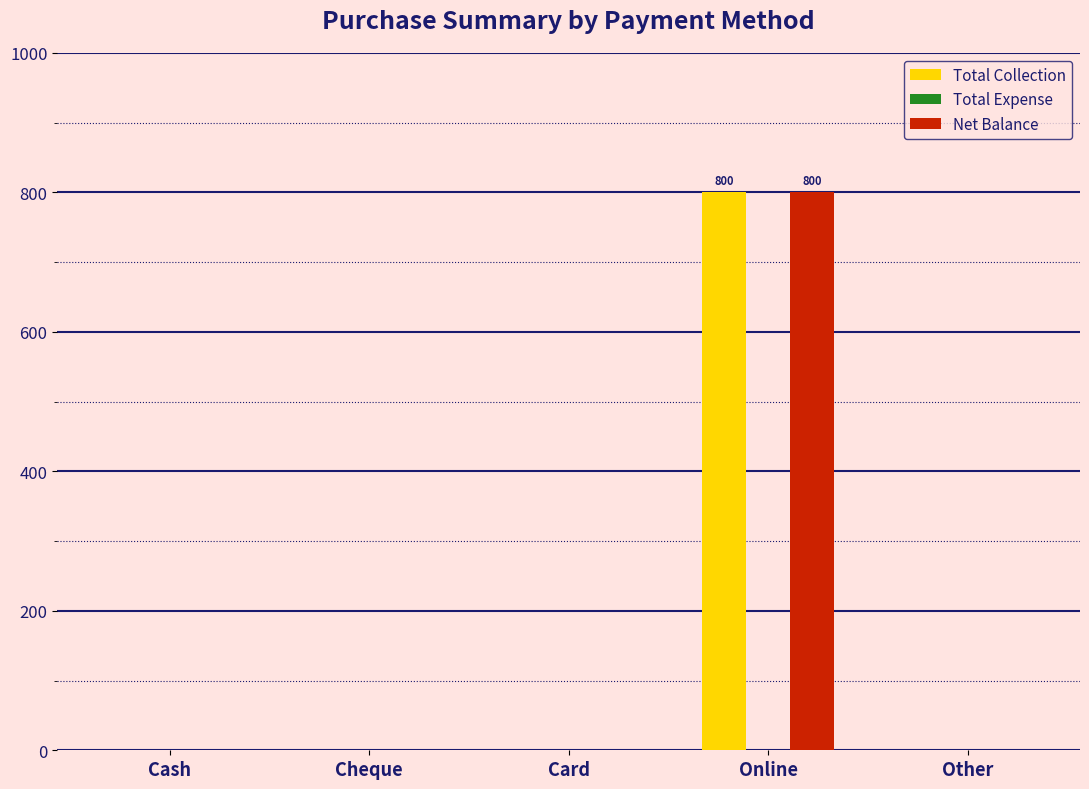

Is the value of Net Balance at Online greater than the value of Total Collection at Cash?

Yes